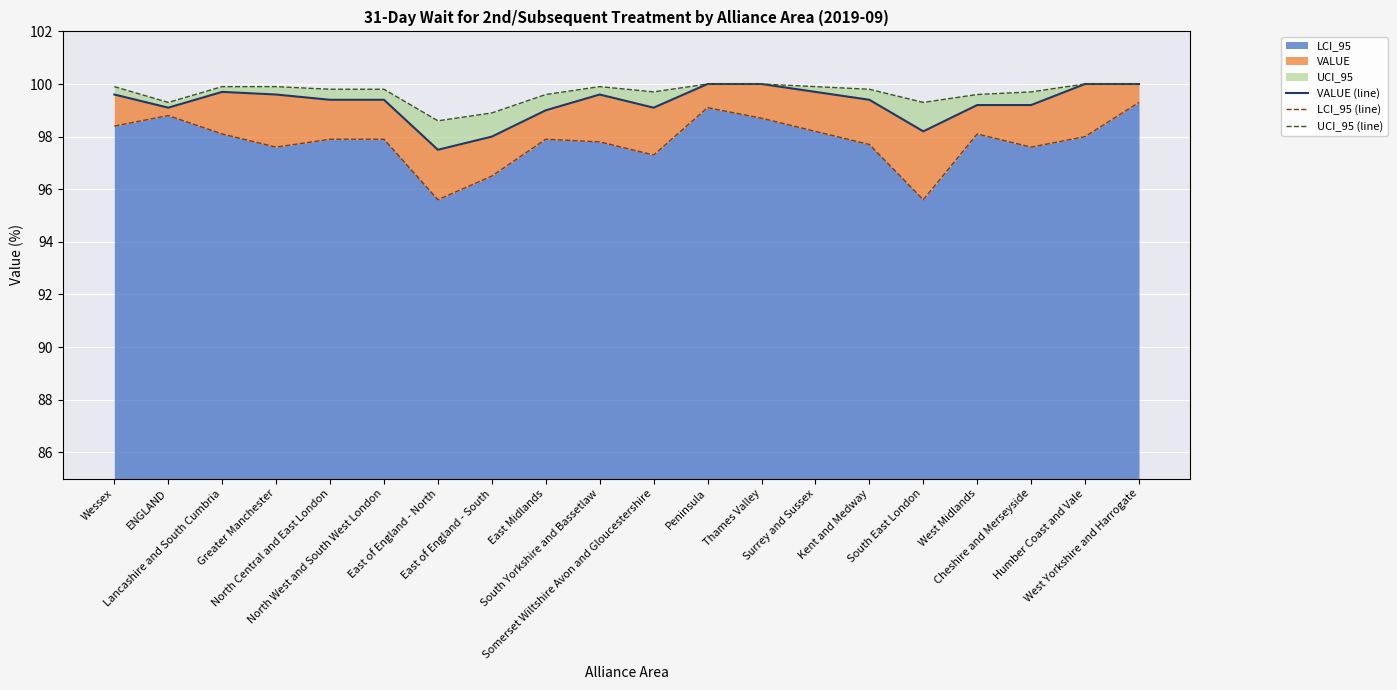

What position from the right is Lancashire and South Cumbria?

18